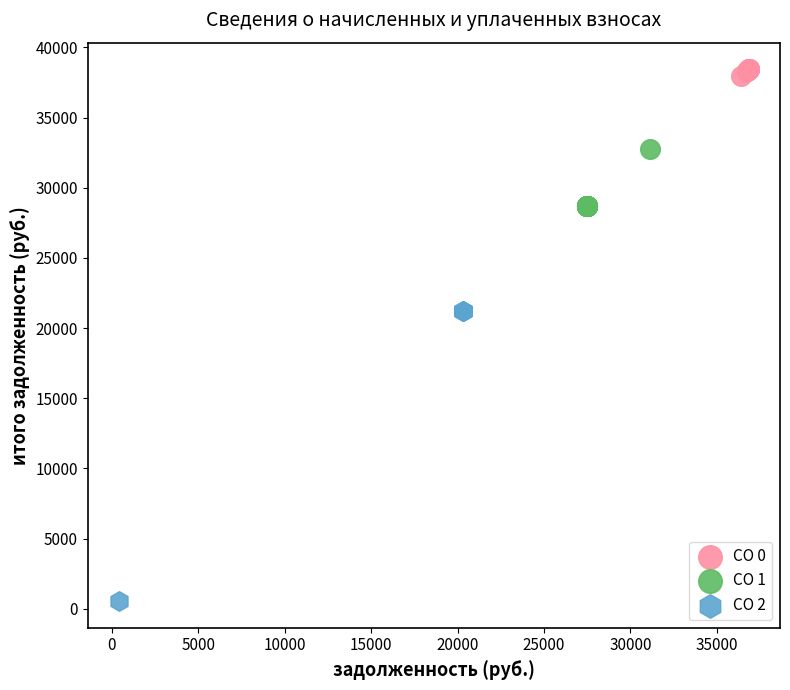

Which series contains the highest Y value?

CO 0